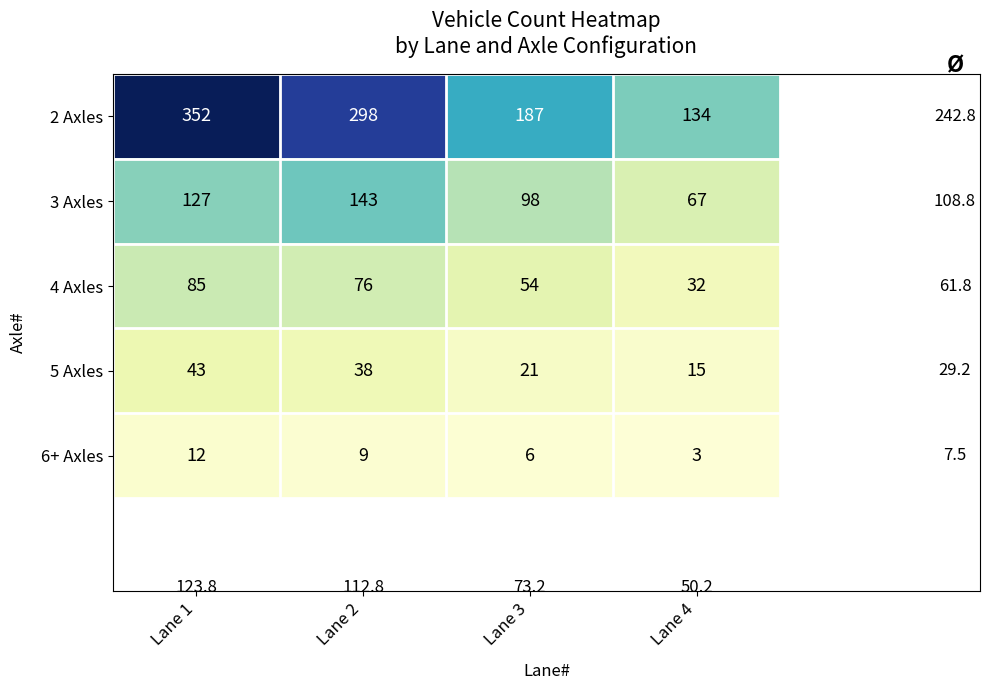

What is the smallest value displayed?

3